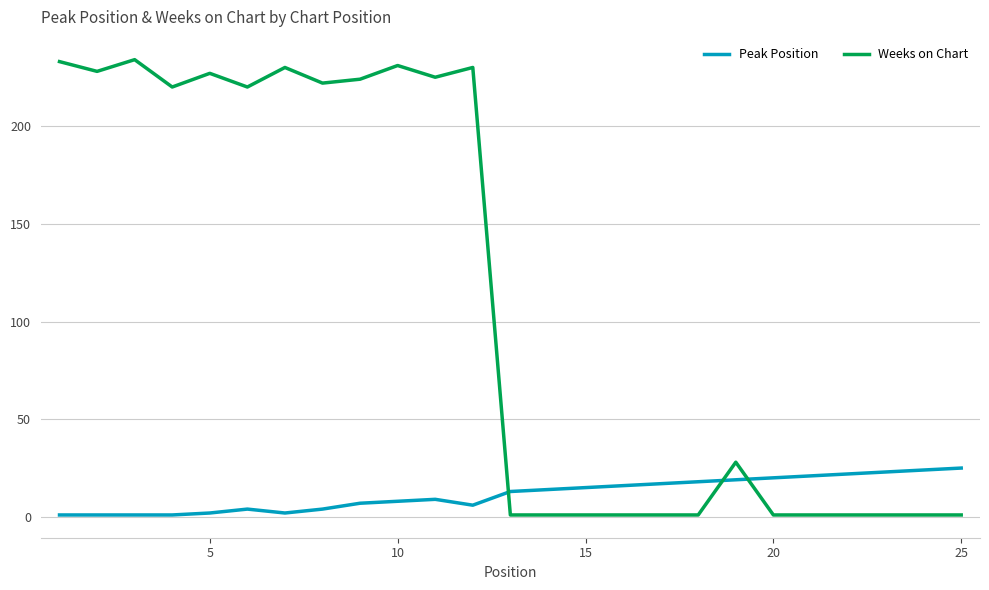

How many values in the Weeks on Chart series are below 28?

12